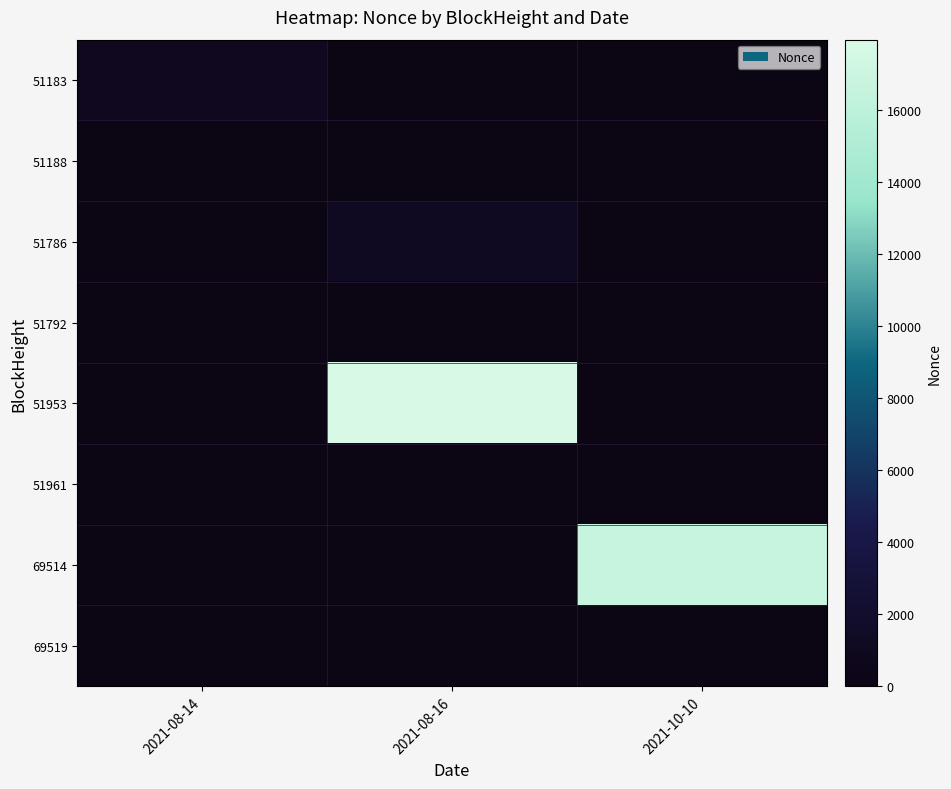

Reading right to left, extract all data points from this chart.

51183: 2021-10-10=0	2021-08-16=0	2021-08-14=854
51188: 2021-10-10=0	2021-08-16=0	2021-08-14=0
51786: 2021-10-10=0	2021-08-16=1075	2021-08-14=0
51792: 2021-10-10=0	2021-08-16=1	2021-08-14=0
51953: 2021-10-10=0	2021-08-16=17961	2021-08-14=0
51961: 2021-10-10=0	2021-08-16=2	2021-08-14=0
69514: 2021-10-10=16654	2021-08-16=0	2021-08-14=0
69519: 2021-10-10=3	2021-08-16=0	2021-08-14=0